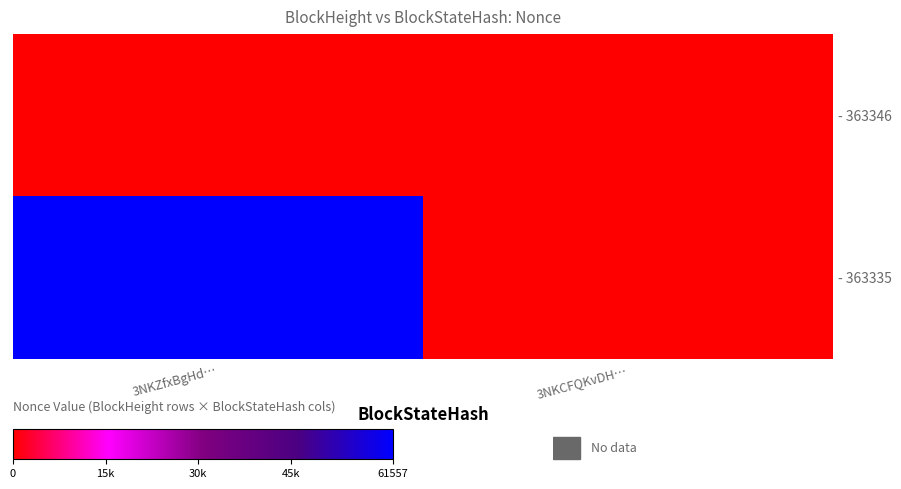

The - 363335 series shows 29470 at 3NKCFQKvDH…. True or false?

False